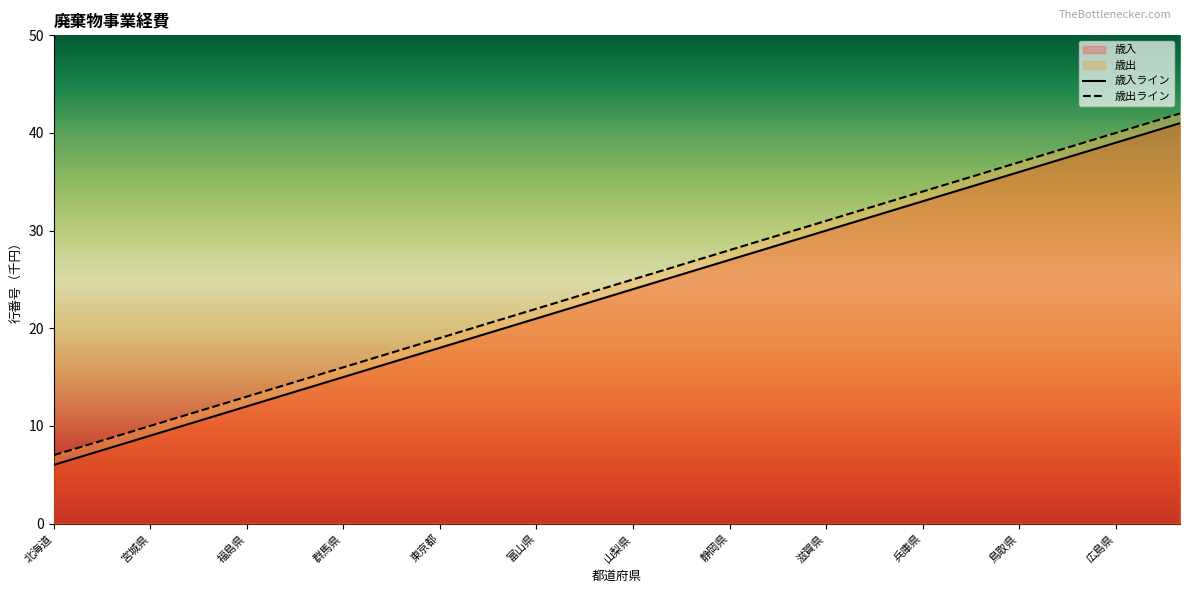

Which series has the largest total across all categories?

歳出